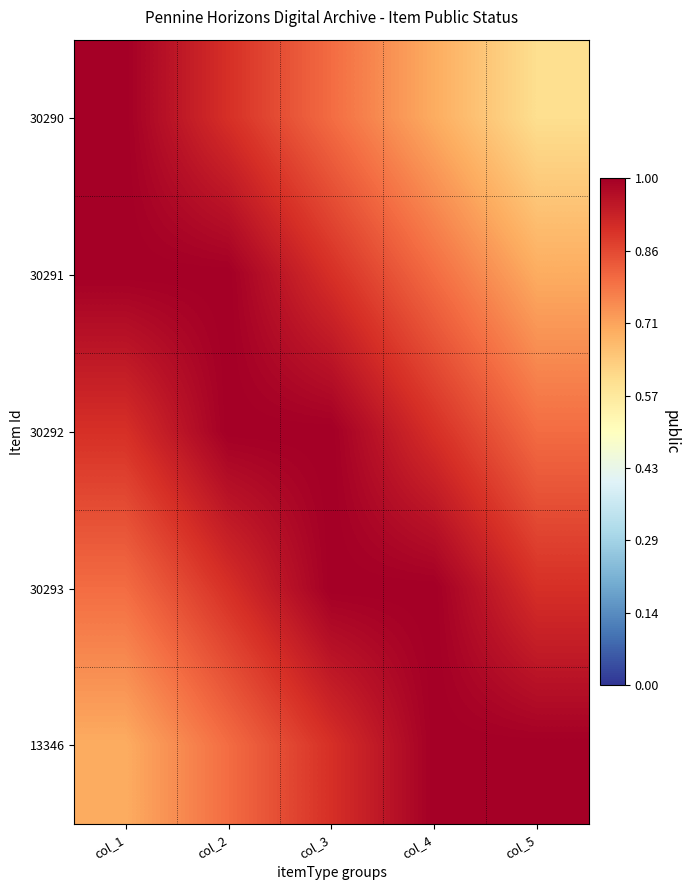

Reading left to right, list all the values displayed in this chart.

30290: col_1=1.0	col_2=0.9	col_3=0.8	col_4=0.7	col_5=0.6
30291: col_1=1.0	col_2=1.0	col_3=0.9	col_4=0.8	col_5=0.7
30292: col_1=0.9	col_2=1.0	col_3=1.0	col_4=0.9	col_5=0.8
30293: col_1=0.8	col_2=0.9	col_3=1.0	col_4=1.0	col_5=0.9
13346: col_1=0.7	col_2=0.8	col_3=0.9	col_4=1.0	col_5=1.0